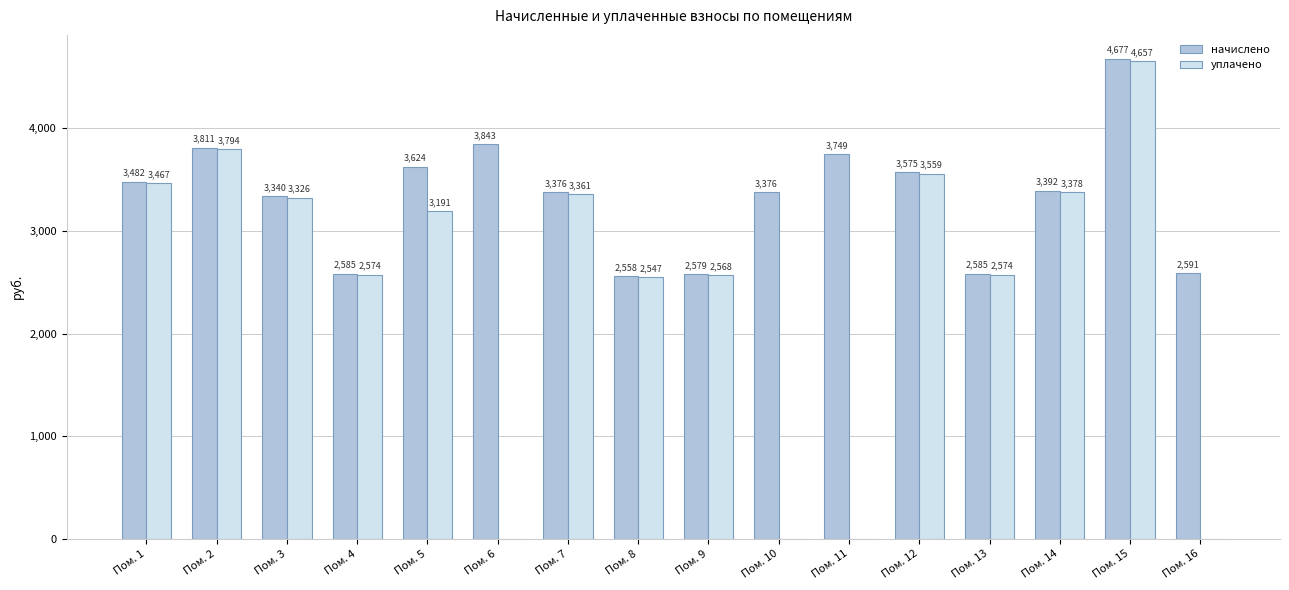

Which series has the largest total across all categories?

начислено